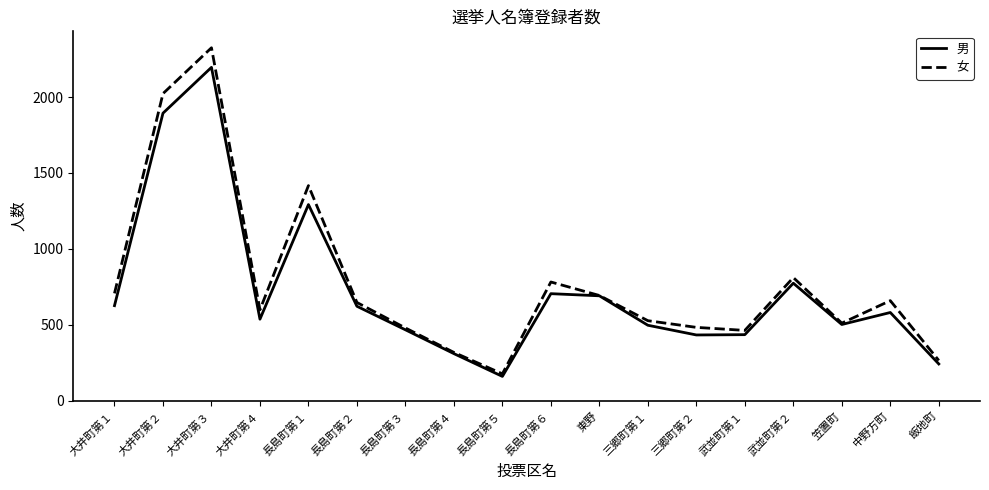

Which series changed the most between 大井町第４ and 三郷町第２?

女